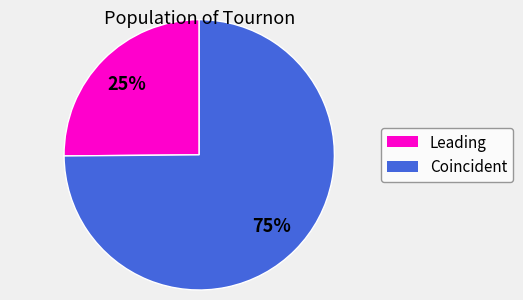

To the nearest percent, what is the average slice percentage?

50%